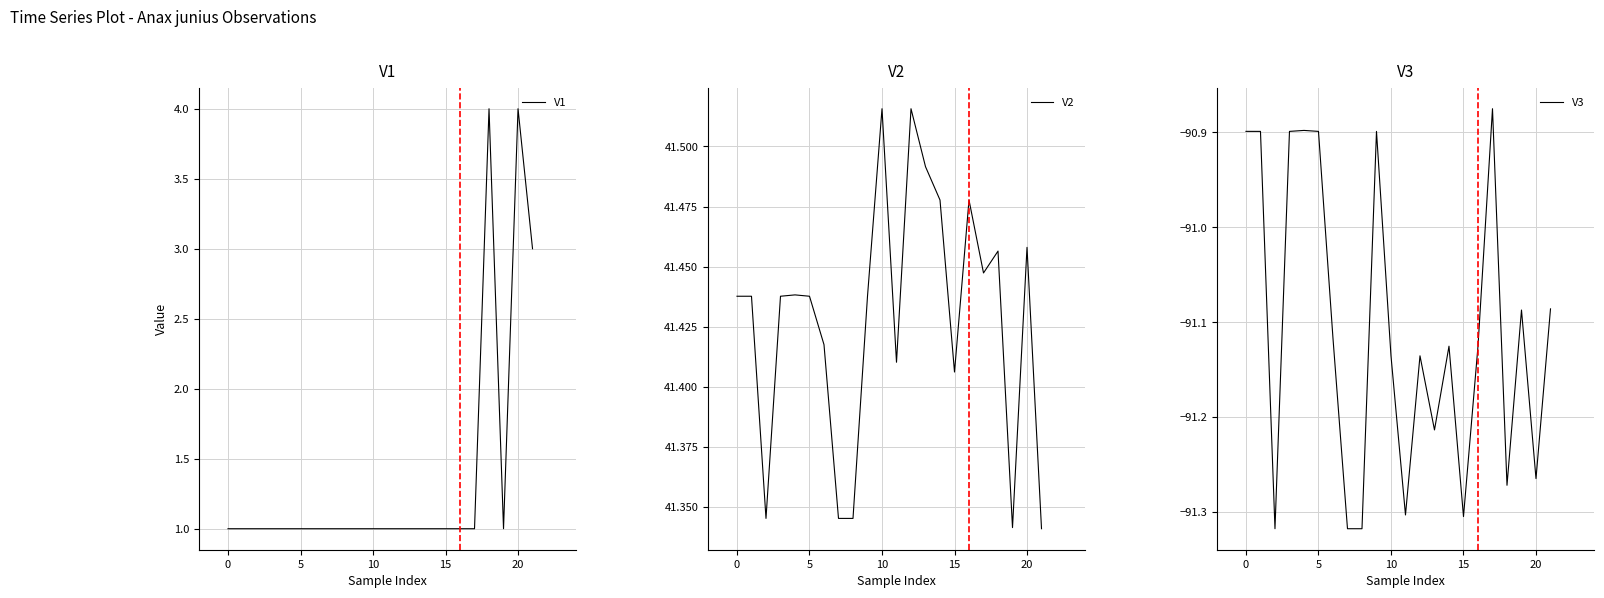

True or false: V1 has a value of 0 at 0.

False